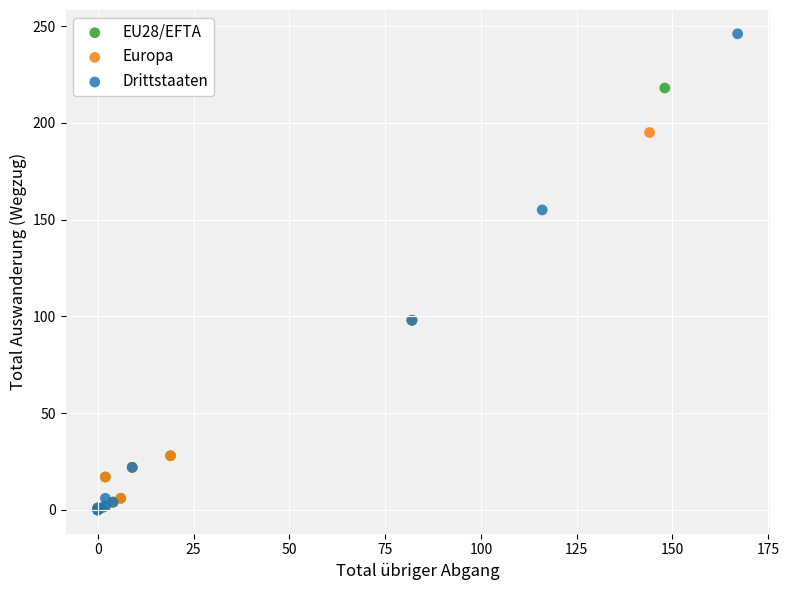

Which series contains the highest Y value?

Drittstaaten